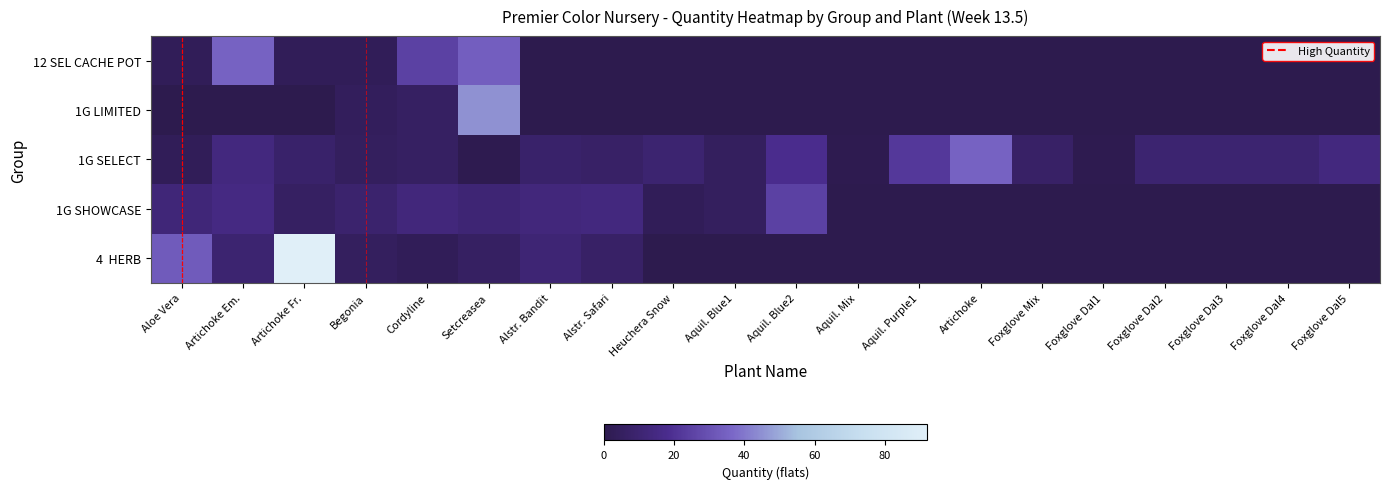

Between Cordyline and Aquil. Blue1, which is larger?

Cordyline